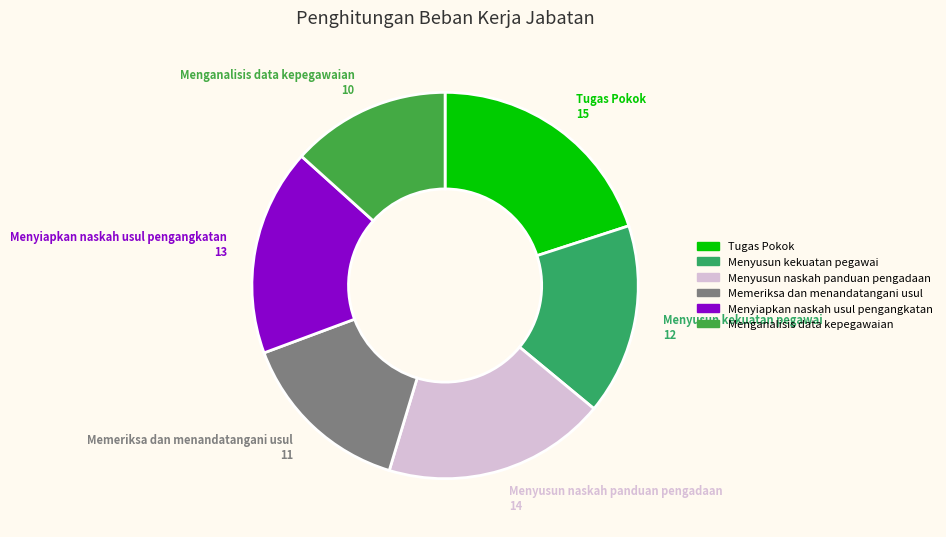

Which slice is the largest?

Tugas Pokok